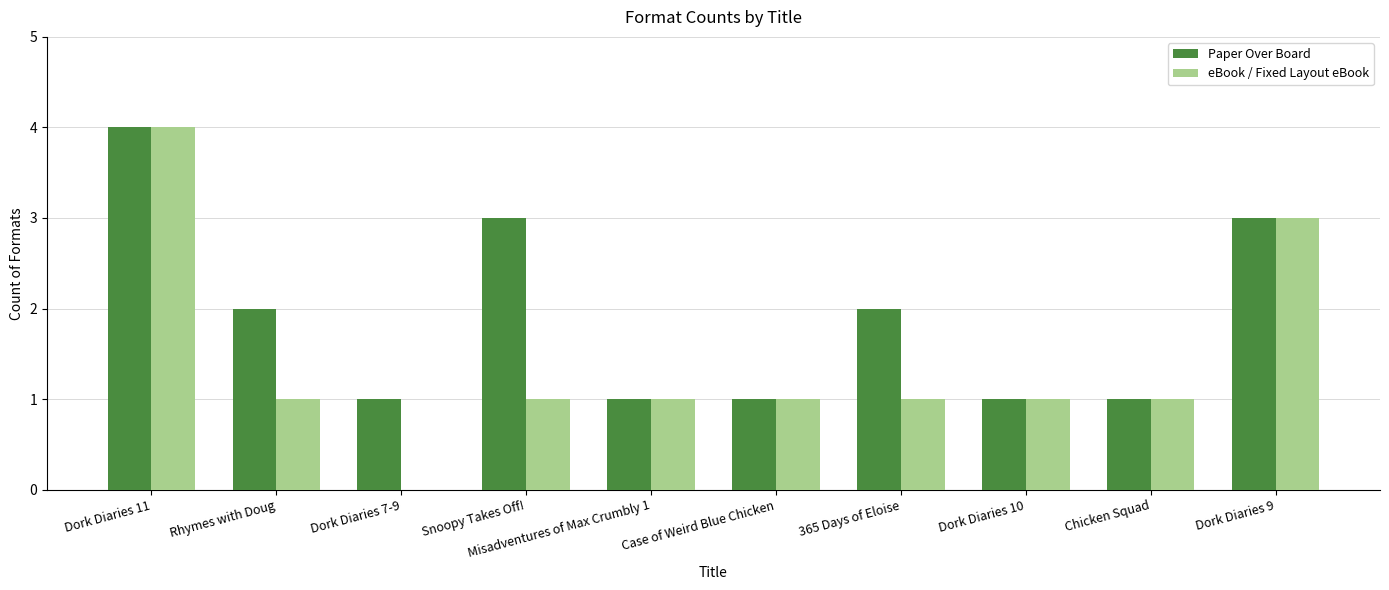

Is the value of eBook / Fixed Layout eBook at Case of Weird Blue Chicken greater than the value of Paper Over Board at Dork Diaries 9?

No